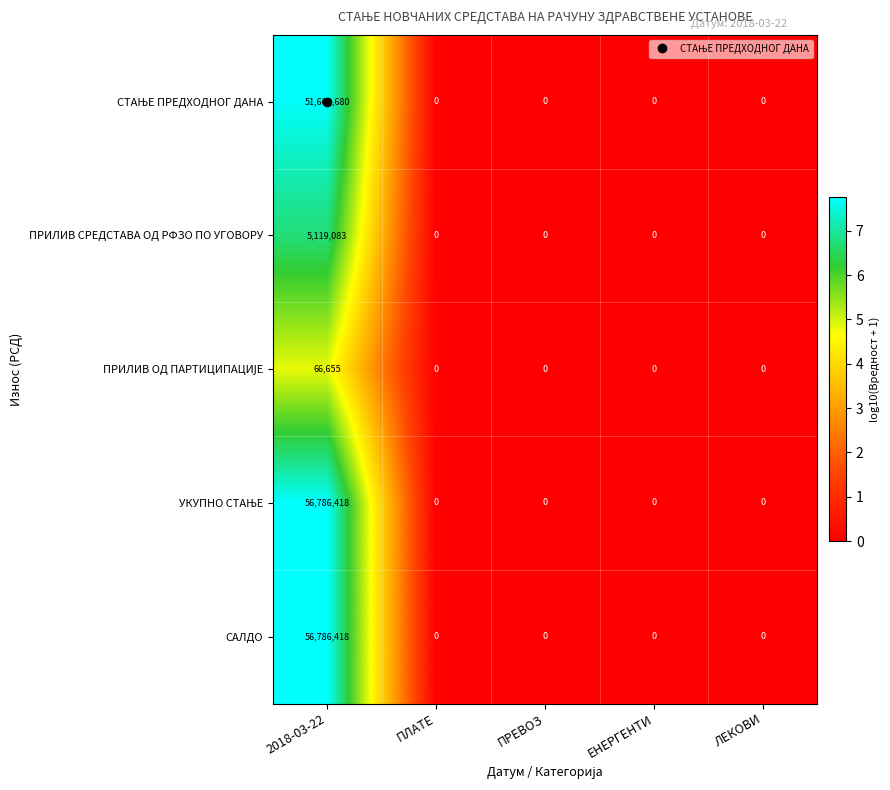

What is the greatest value displayed?

56786418